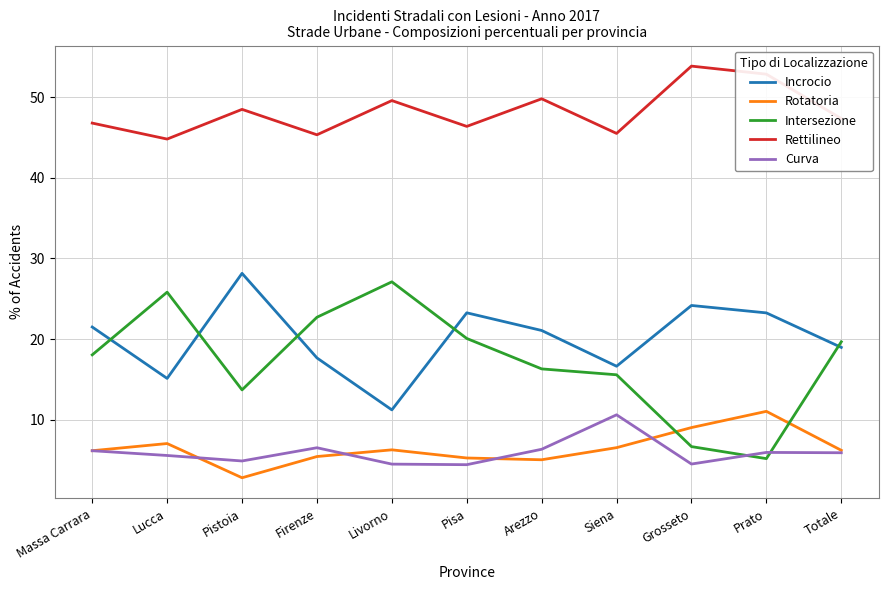

What is the minimum value shown in the chart?

2.8